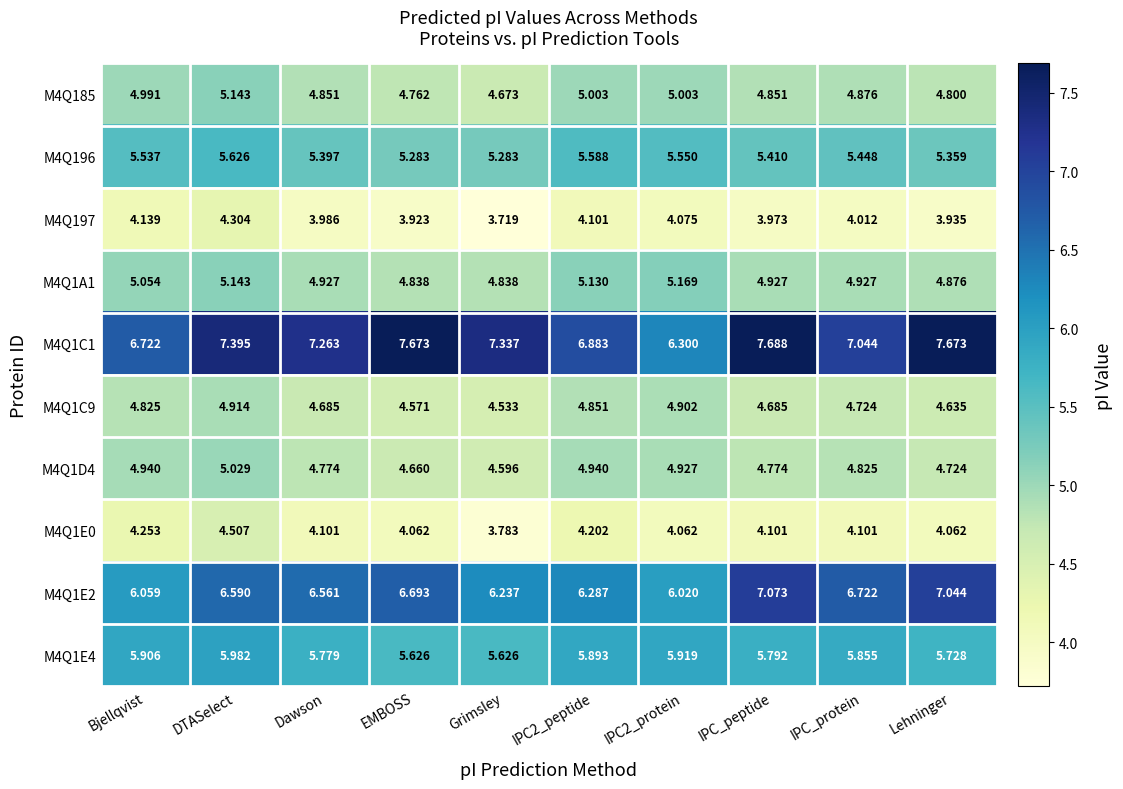

Which series has the largest range (max minus min)?

M4Q1C1